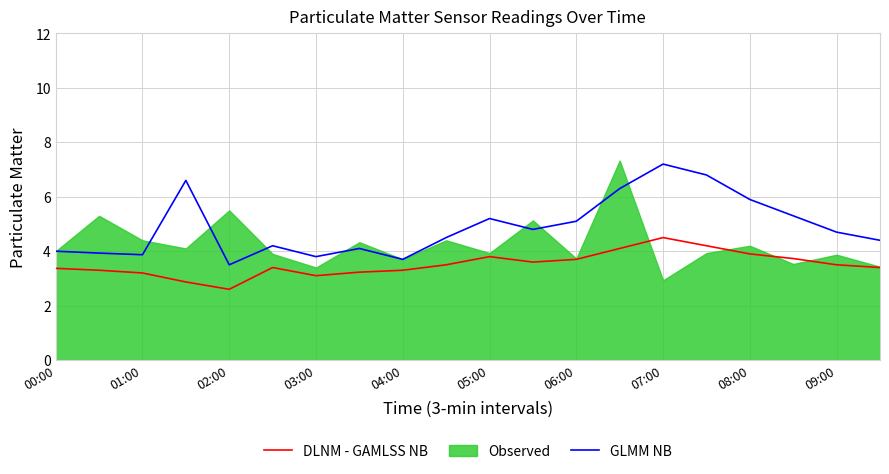

What is the approximate value of GLMM NB at 04:00?

3.7